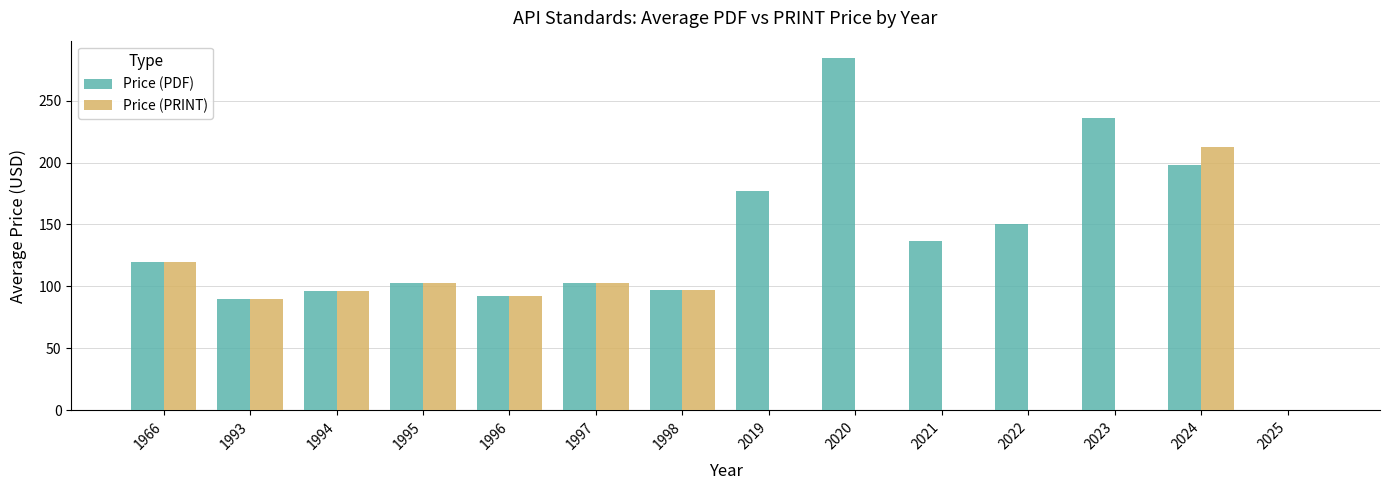

Read the Price (PDF) value at 1997.

103.0